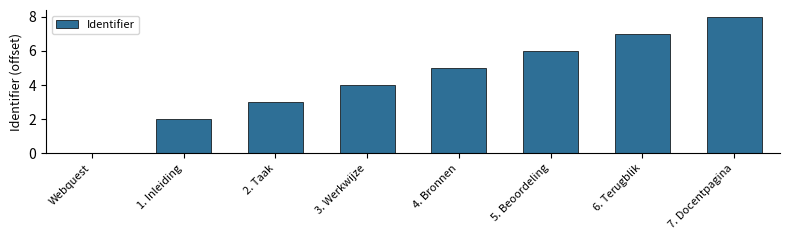

How many series are shown in this chart?

1